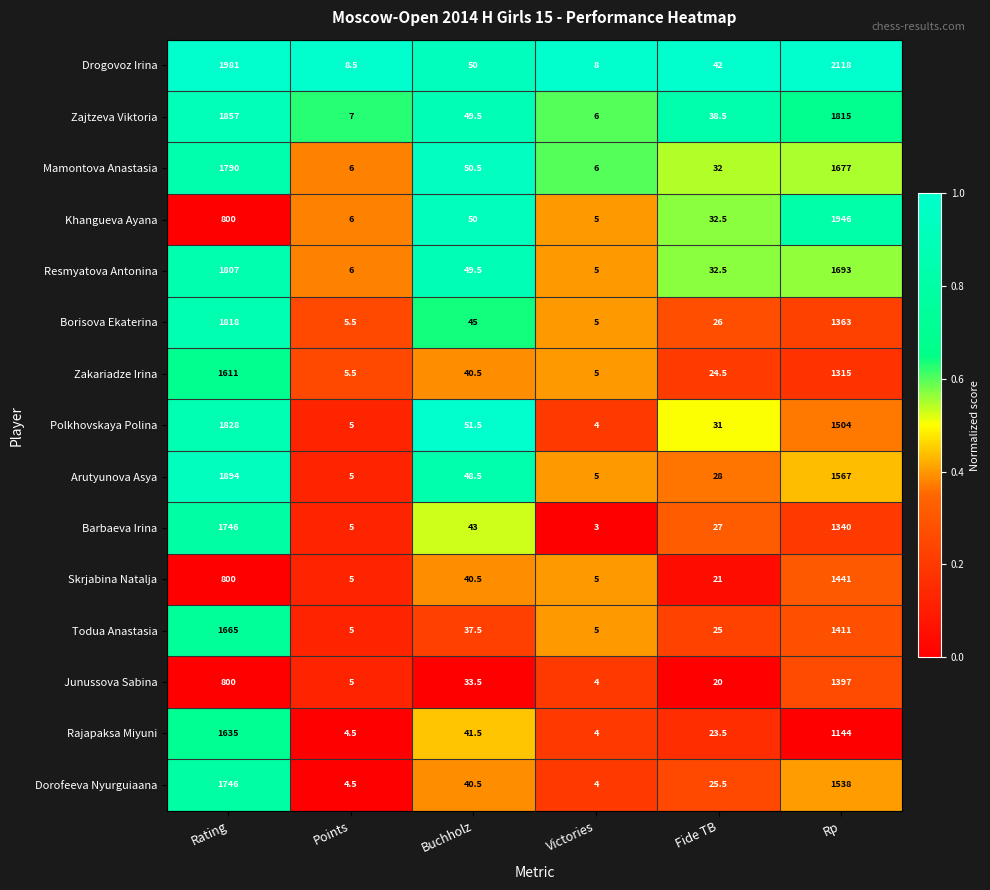

Which series has the largest range (max minus min)?

Drogovoz Irina